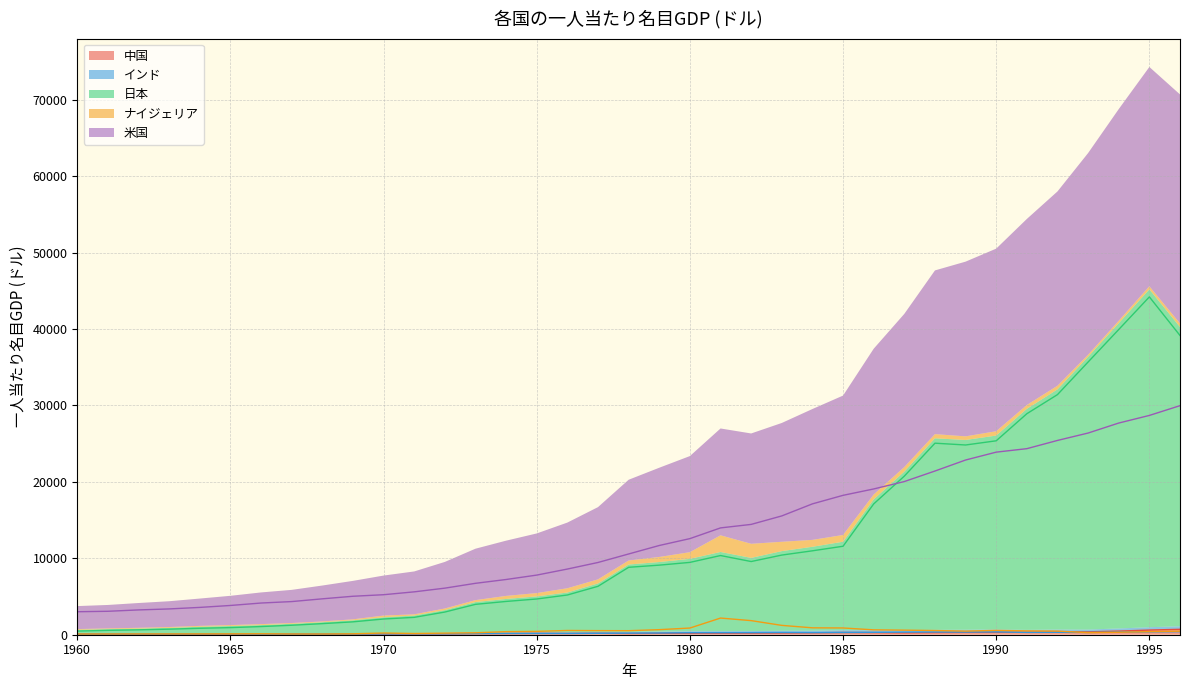

What is the value of the インド point at the 30th from the left?

346.1